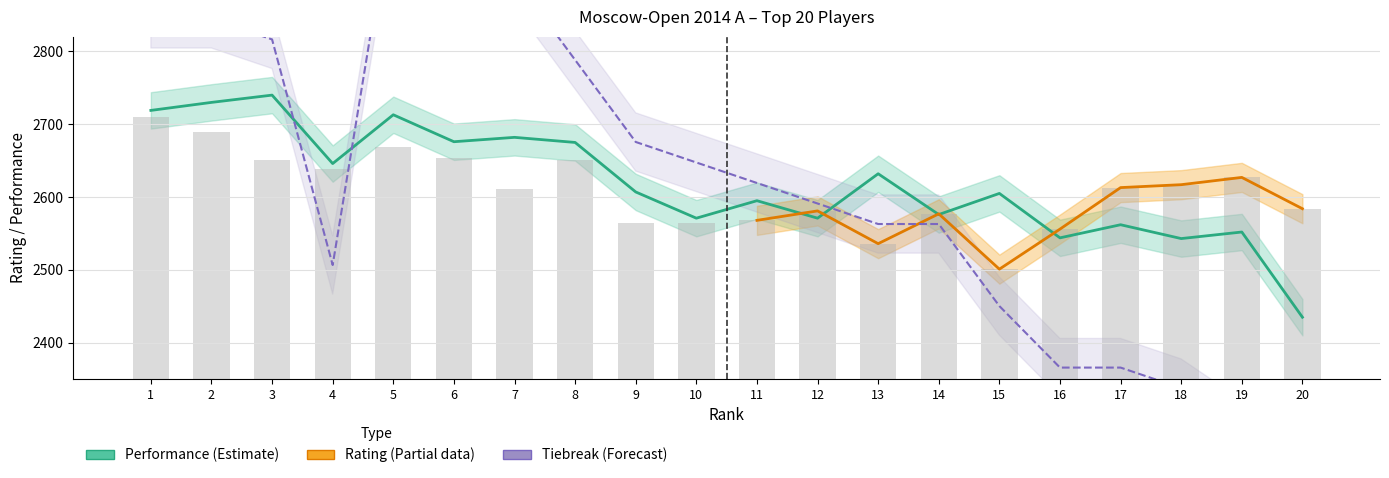

The Rating series shows 2611.0 at 7. True or false?

True